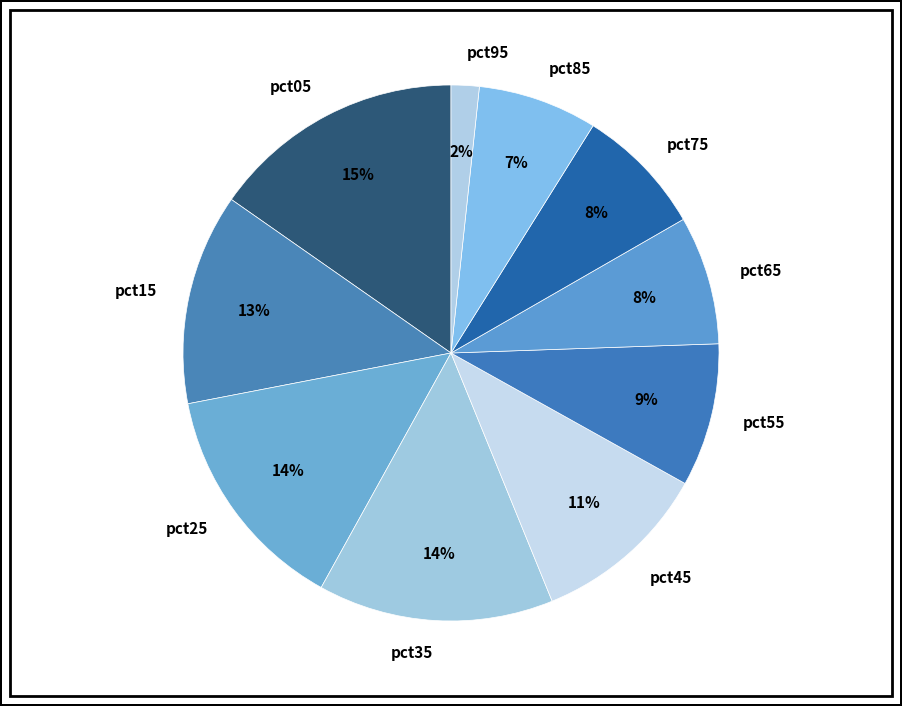

True or false: pct25 accounts for 14% of the total.

True